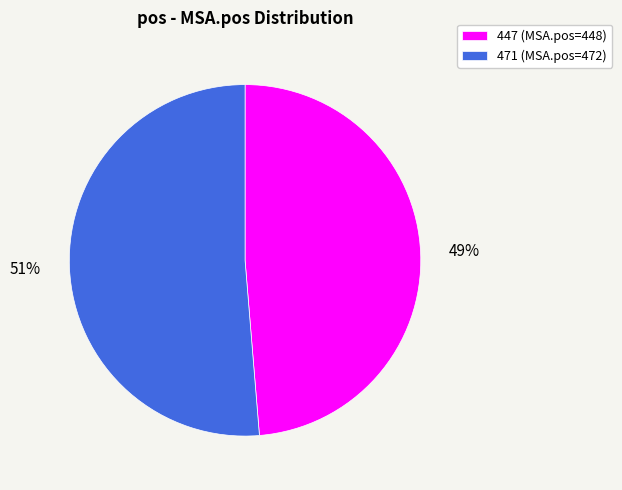

Which has a higher value, 447 or 471?

471